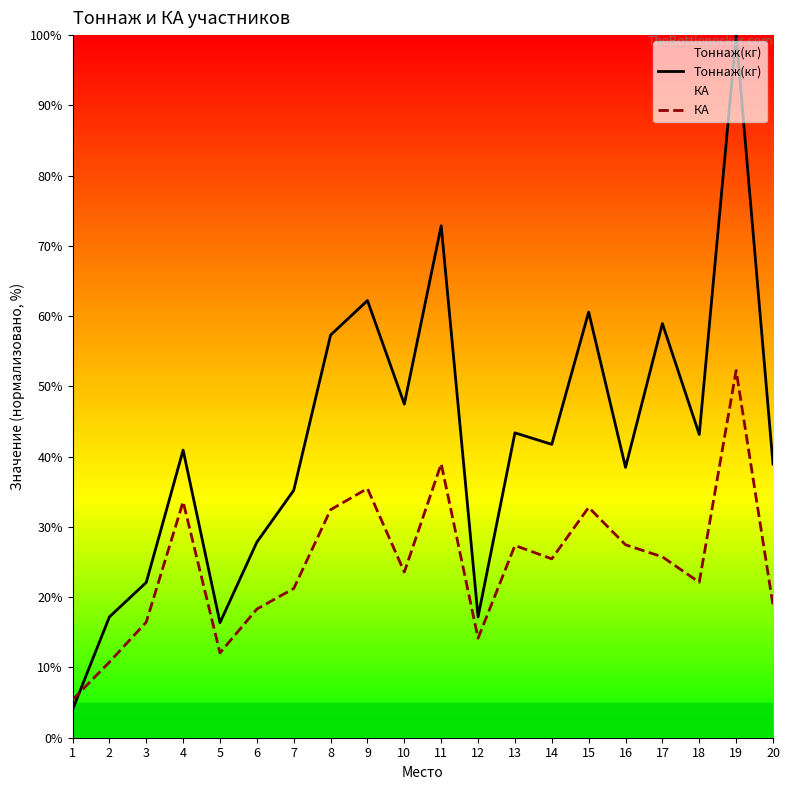

What is the average value of the Тоннаж(кг) series?

42.3